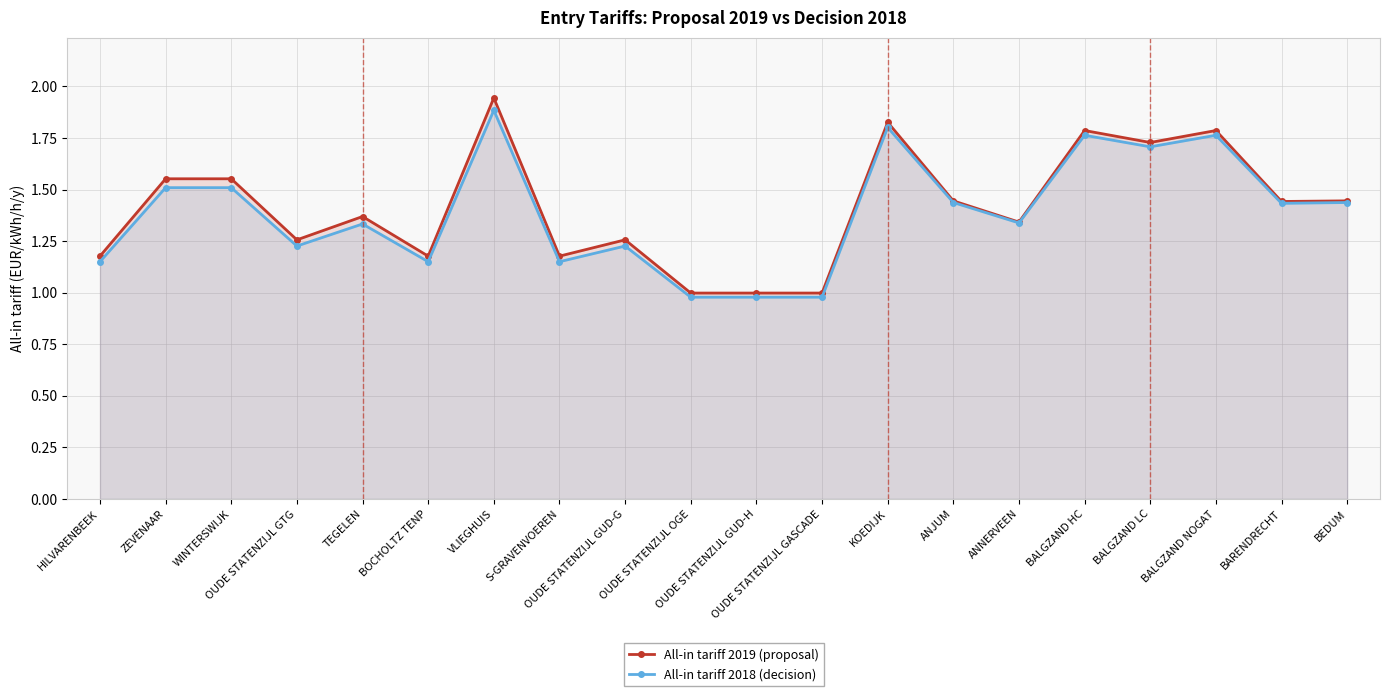

At which label is All-in tariff 2019 (proposal) closest to 1?

OUDE STATENZIJL OGE